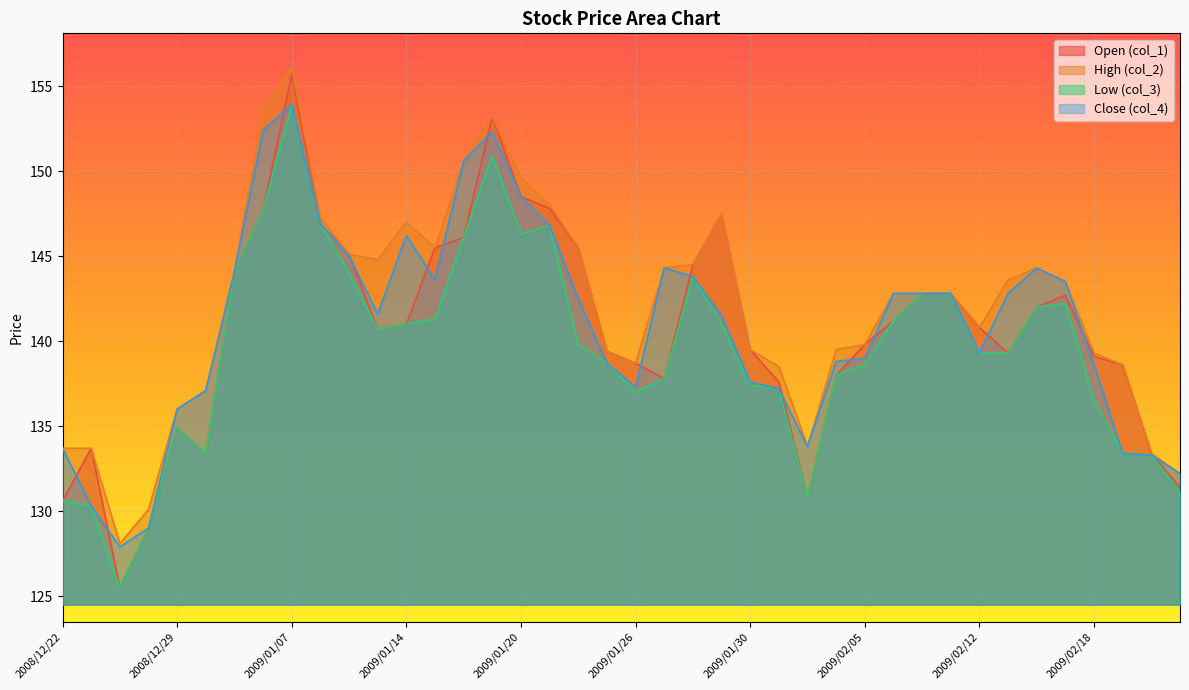

Reading right to left, what are all the values shown in this chart?

col_1: 131.4	133.4	138.6	139.1	142.7	142.0	139.3	140.8	142.8	142.8	141.2	139.8	138.0	130.8	137.6	139.5	147.5	144.5	137.8	138.7	139.4	145.5	147.8	148.5	153.2	146.1	145.5	141.0	140.7	145.1	146.9	155.7	147.7	144.1	133.4	134.9	129.0	125.5	133.7	130.6
col_2: 132.2	133.4	138.6	139.3	143.5	144.3	143.6	140.8	142.8	142.8	142.8	139.8	139.5	133.8	138.5	139.5	147.5	144.5	144.3	138.7	139.4	145.5	148.0	149.6	153.2	150.6	145.5	147.0	144.8	145.1	147.3	156.1	153.6	144.1	137.1	136.0	130.1	128.1	133.7	133.7
col_3: 131.1	133.3	133.4	136.5	142.2	142.0	139.3	139.3	142.8	142.8	141.2	138.6	138.0	130.8	137.2	137.4	141.0	143.8	137.8	137.0	138.7	139.8	146.8	146.3	150.9	146.1	141.3	141.0	140.7	144.0	146.9	153.9	147.7	144.1	133.4	134.9	129.0	125.5	130.3	130.6
col_4: 132.2	133.3	133.4	138.6	143.5	144.3	142.8	139.3	142.8	142.8	142.8	139.0	138.8	133.8	137.2	137.6	141.5	143.8	144.3	137.3	138.7	142.5	146.8	148.5	152.3	150.6	143.6	146.2	141.6	145.0	146.9	153.9	152.4	144.1	137.1	136.0	129.0	127.9	130.3	133.7